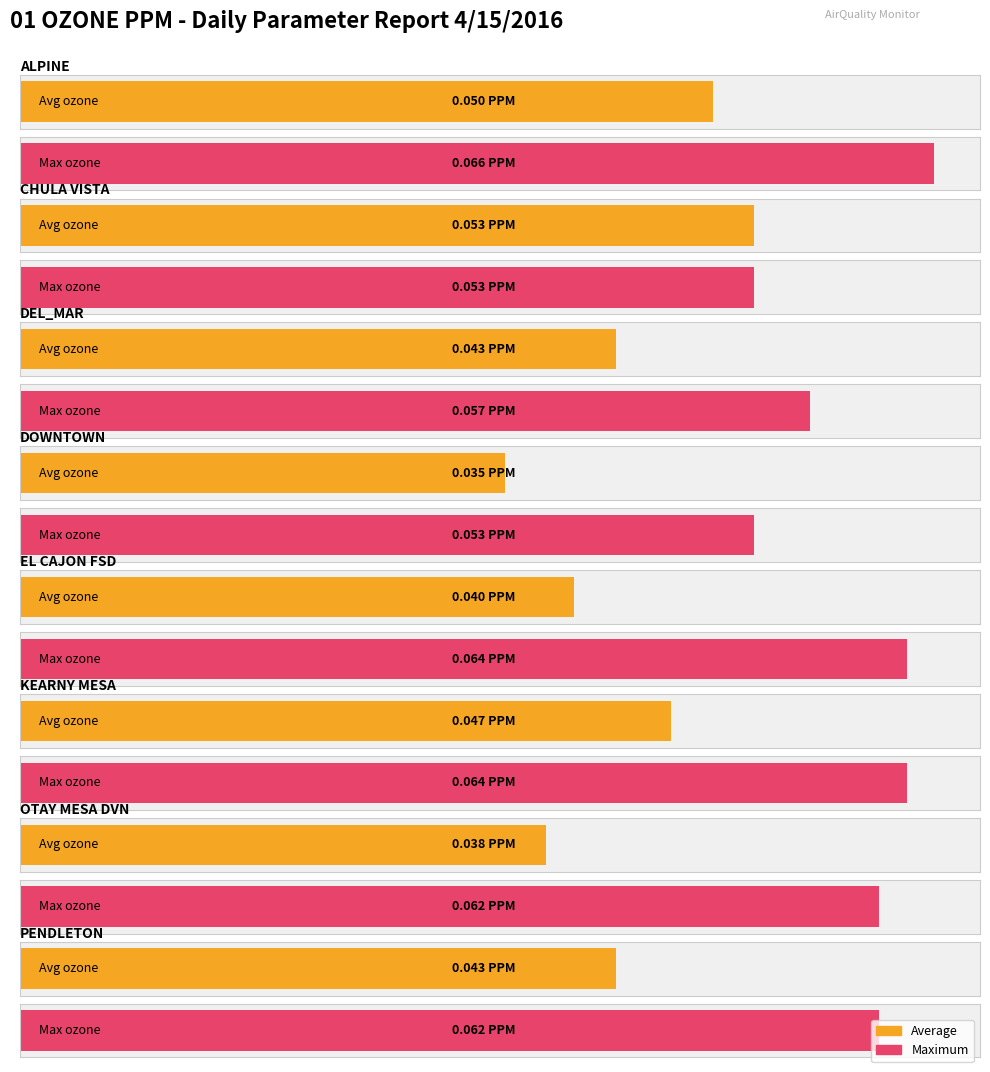

What is the label of the 6th bar from the left?

KEARNY MESA